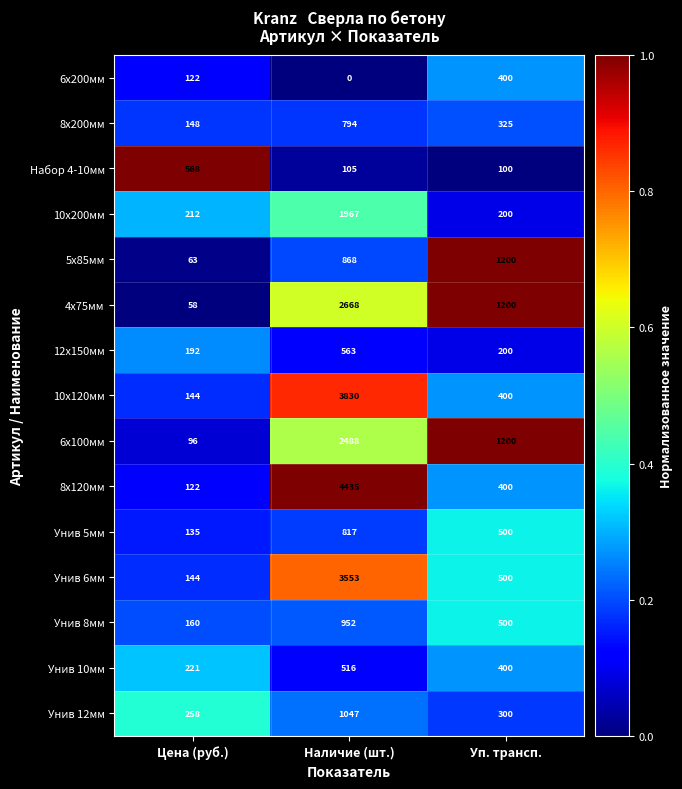

At which category is the sum across all series the highest?

Наличие (шт.)